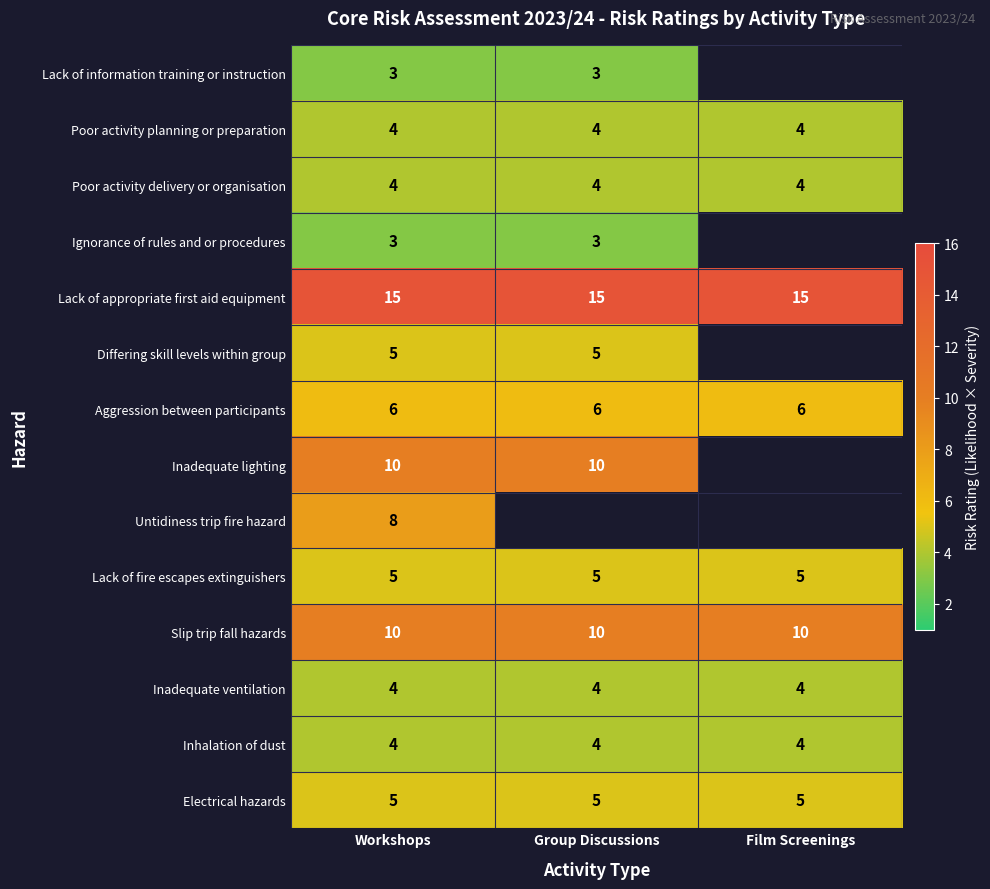

The Lack of appropriate first aid equipment series shows 5.4 at Group Discussions. True or false?

False